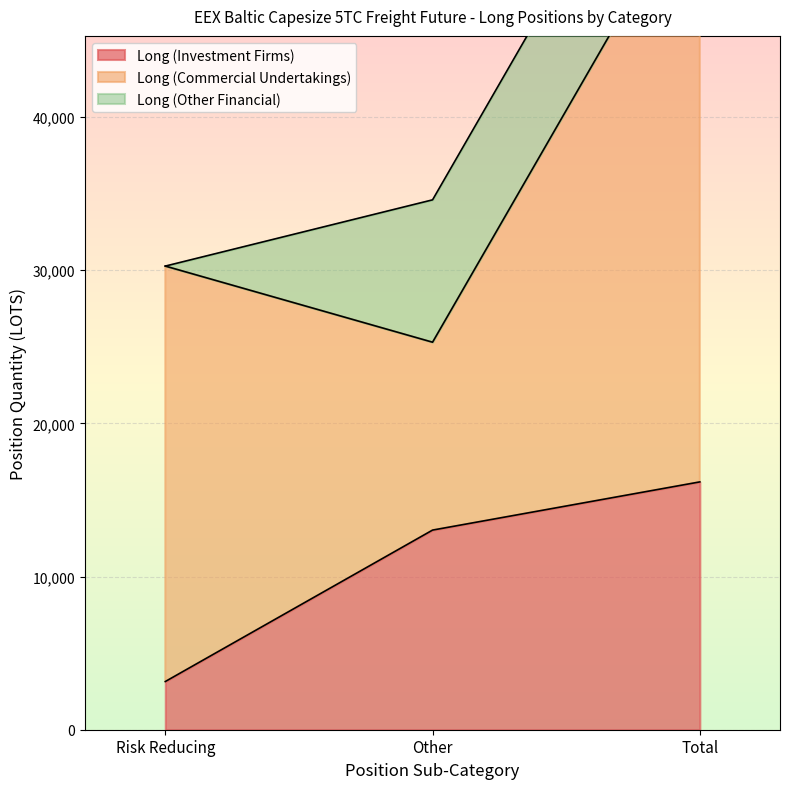

What is the label of the 3rd point from the right?

Risk Reducing